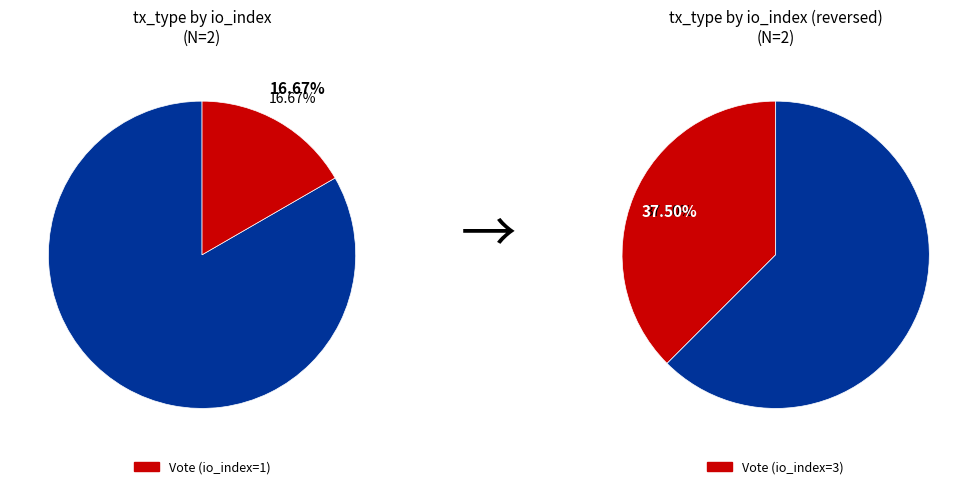

To the nearest percent, what is the average slice percentage?

50%